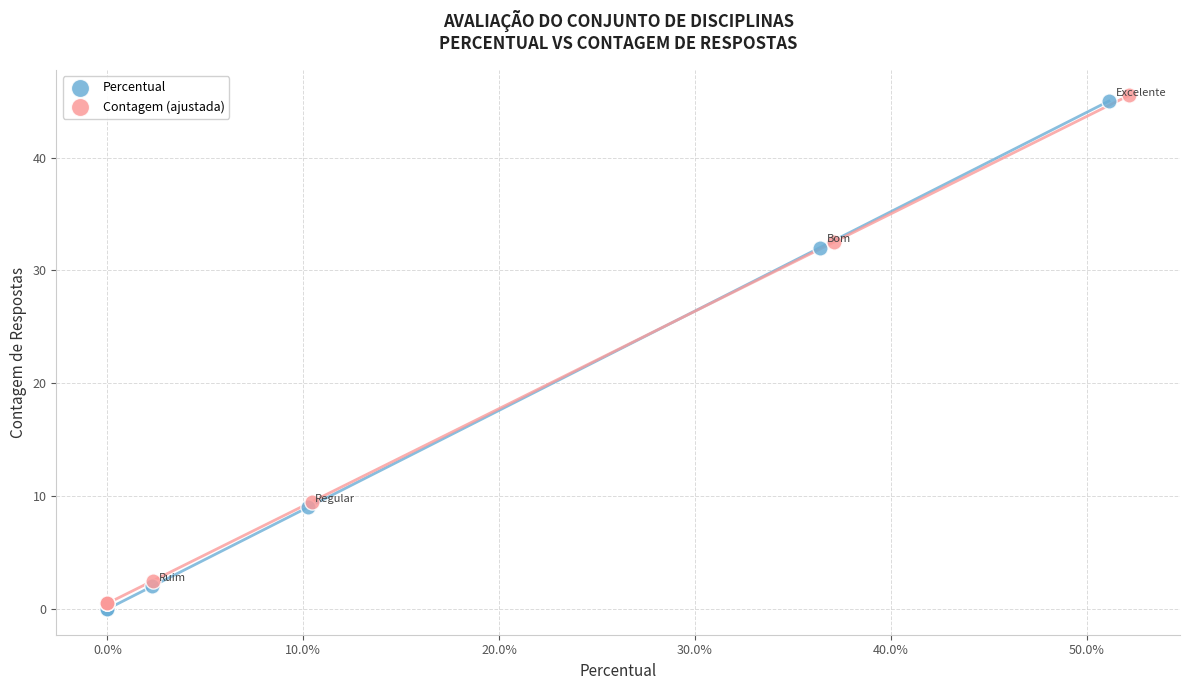

What are all the series names shown in the legend?

Percentual, Contagem (ajustada)